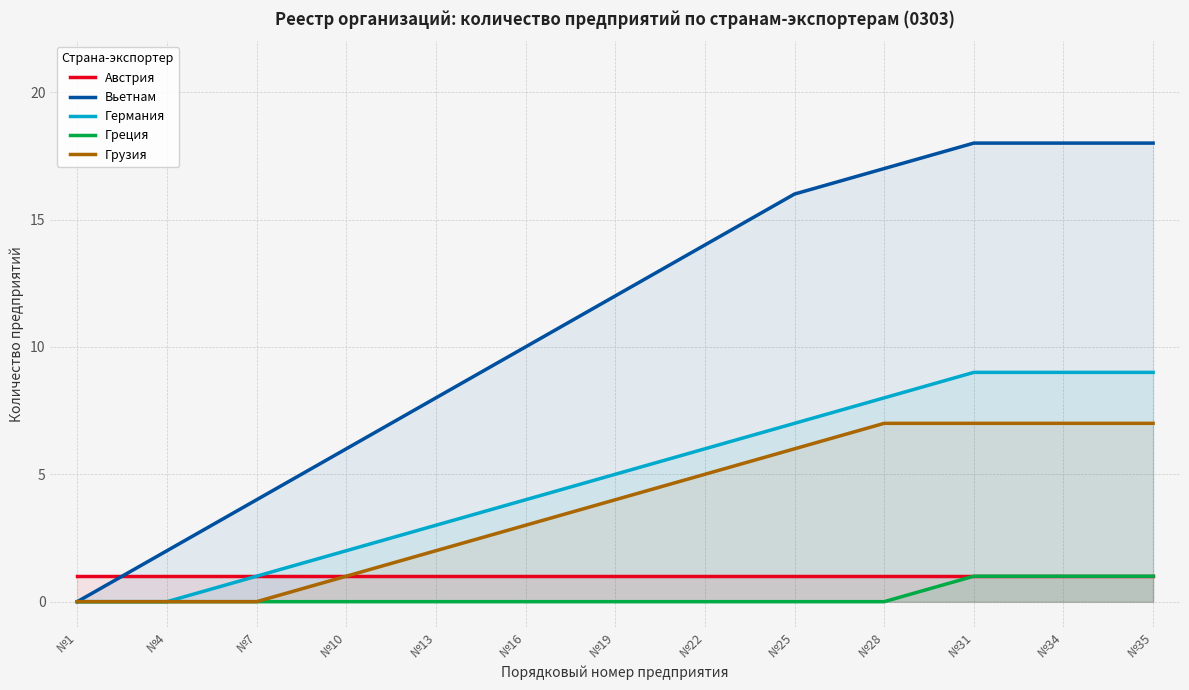

True or false: Германия has a value of 7 at №25.

True